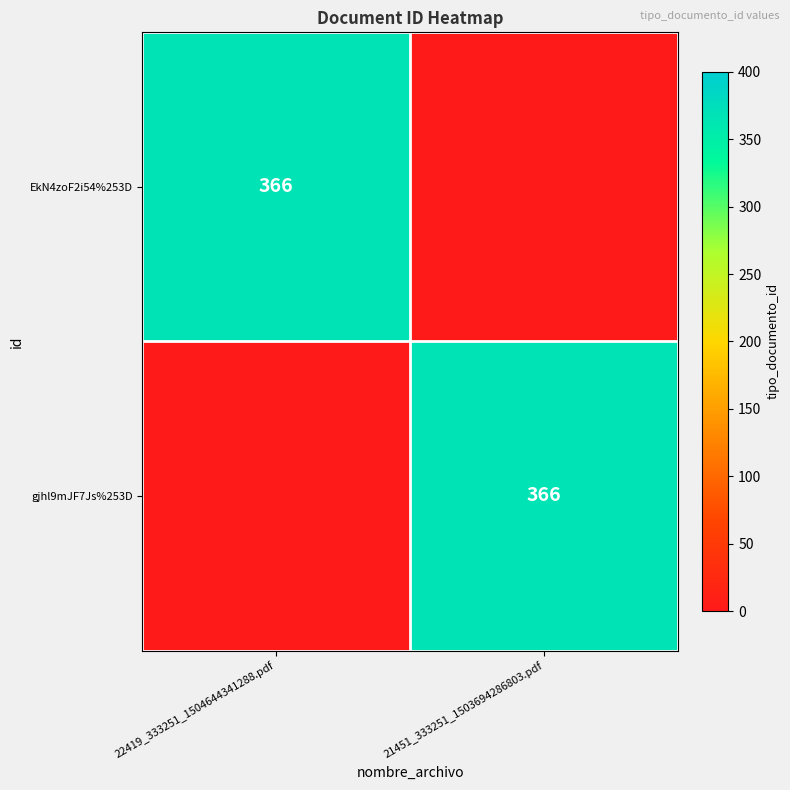

How many data points does each series have?

2